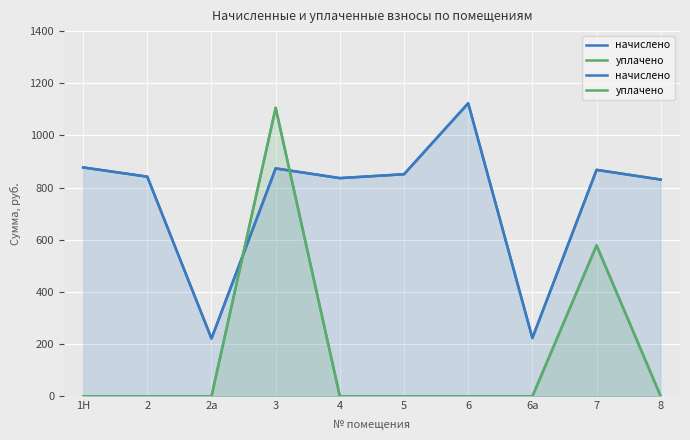

What position from the right is 6а?

3